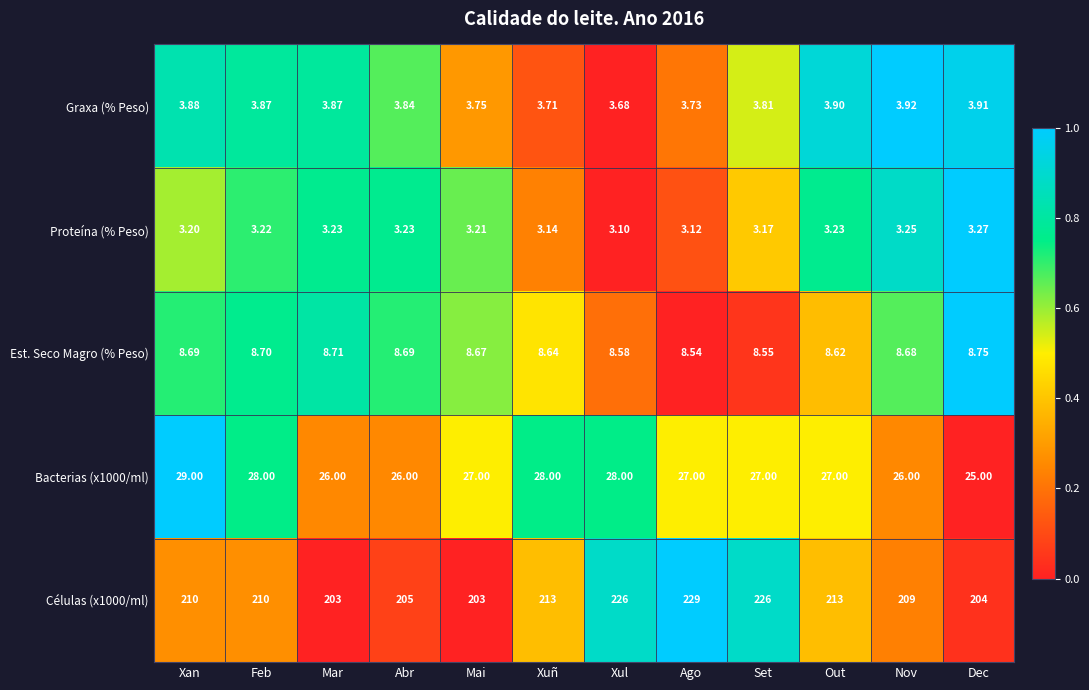

At which label does Est. Seco Magro (% Peso) reach its peak?

Dec